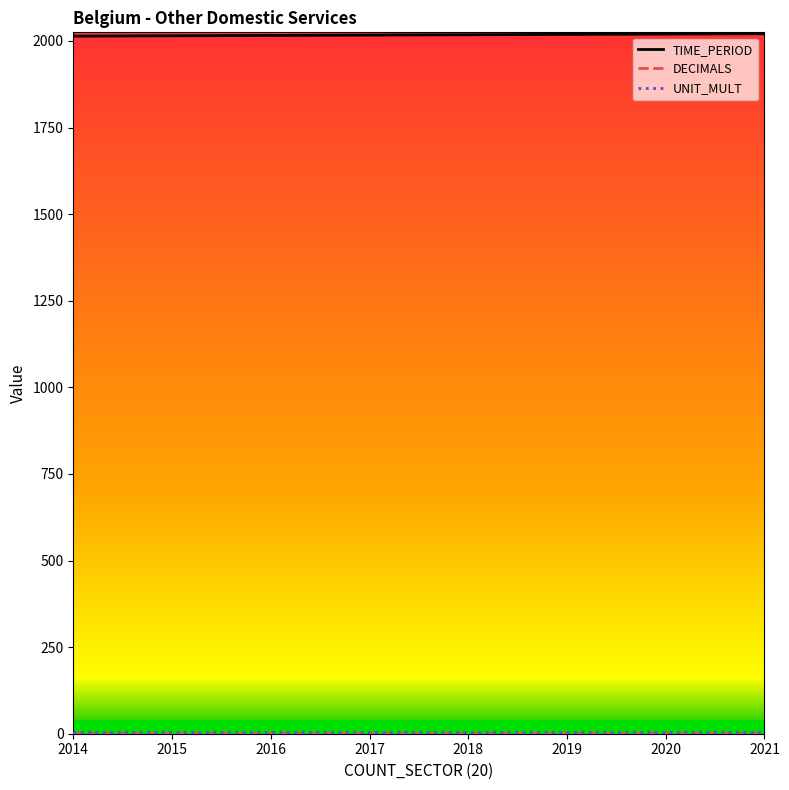

Which series has the largest total across all categories?

TIME_PERIOD